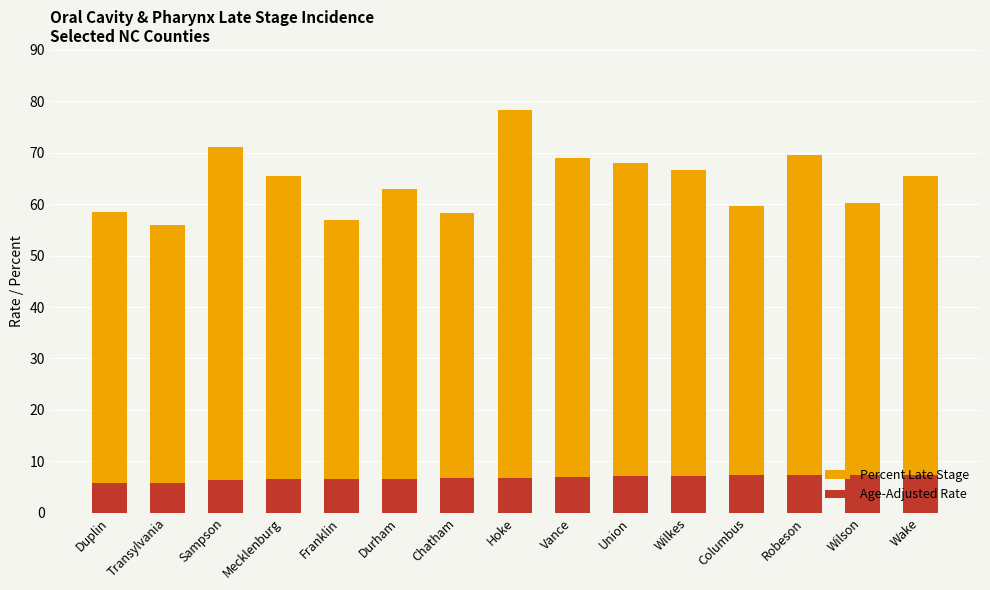

What is the value of the Age-Adjusted Rate bar at the 11th from the left?

7.2